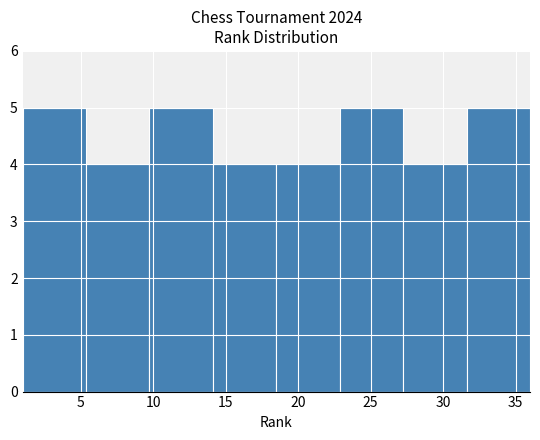

Reading left to right, list every bar in this chart as the range it spans on the x-axis followed by its height. Neither the bar edges nor the heights are printed on the chart, so give them approximately, as read against the axes.

1.0 to 5.5: 5
5.5 to 10.0: 4
10.0 to 14.0: 5
14.0 to 18.5: 4
18.5 to 23.0: 4
23.0 to 27.5: 5
27.5 to 31.5: 4
31.5 to 36.0: 5